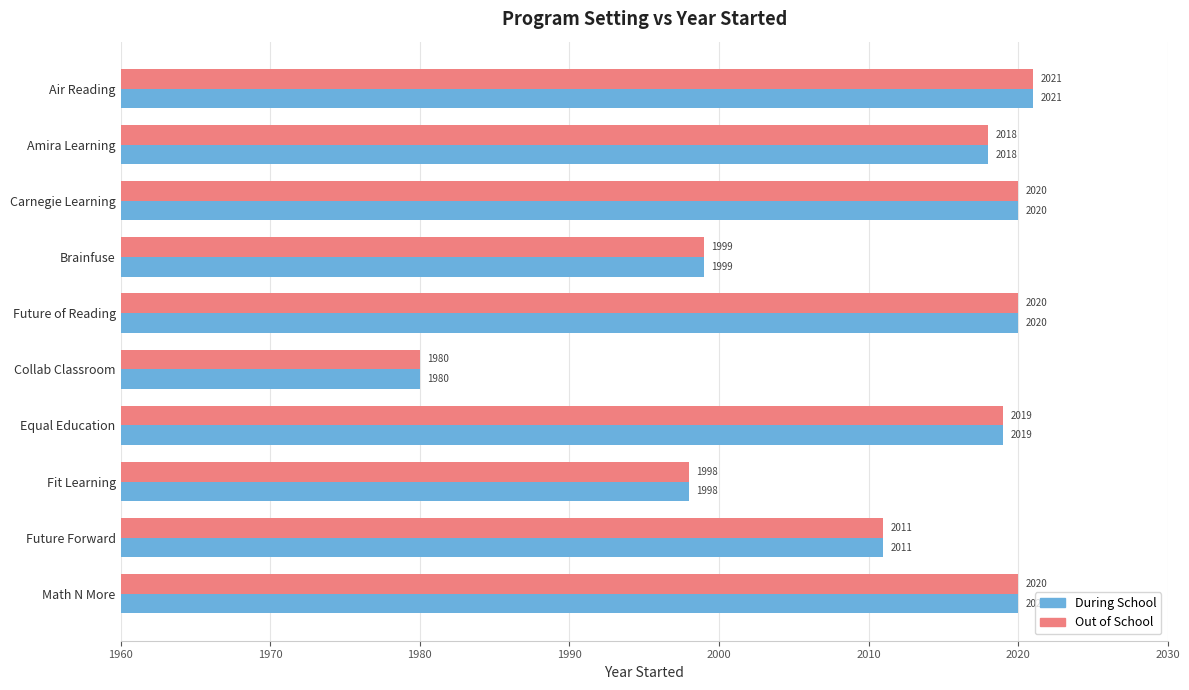

What is the approximate value of During School at Brainfuse, to the nearest 10?

2000